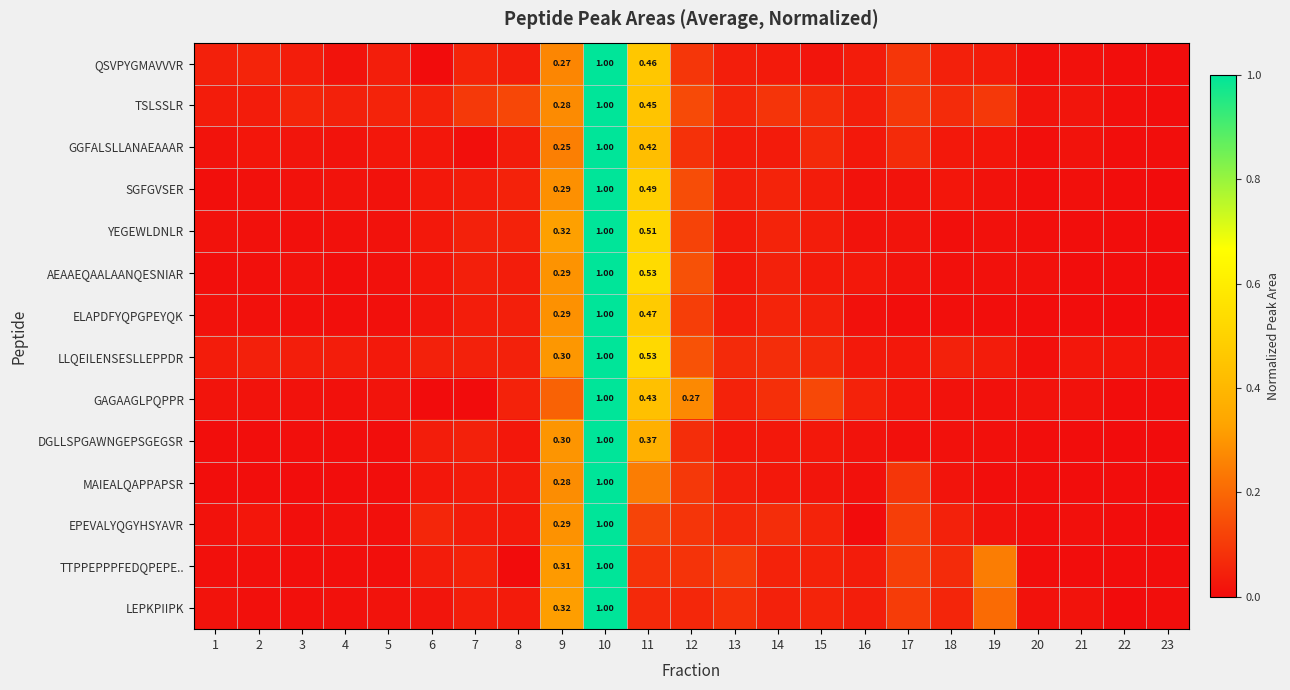

Is the value of YEGEWLDNLR at 10 greater than the value of ELAPDFYQPGPEYQK at 9?

Yes